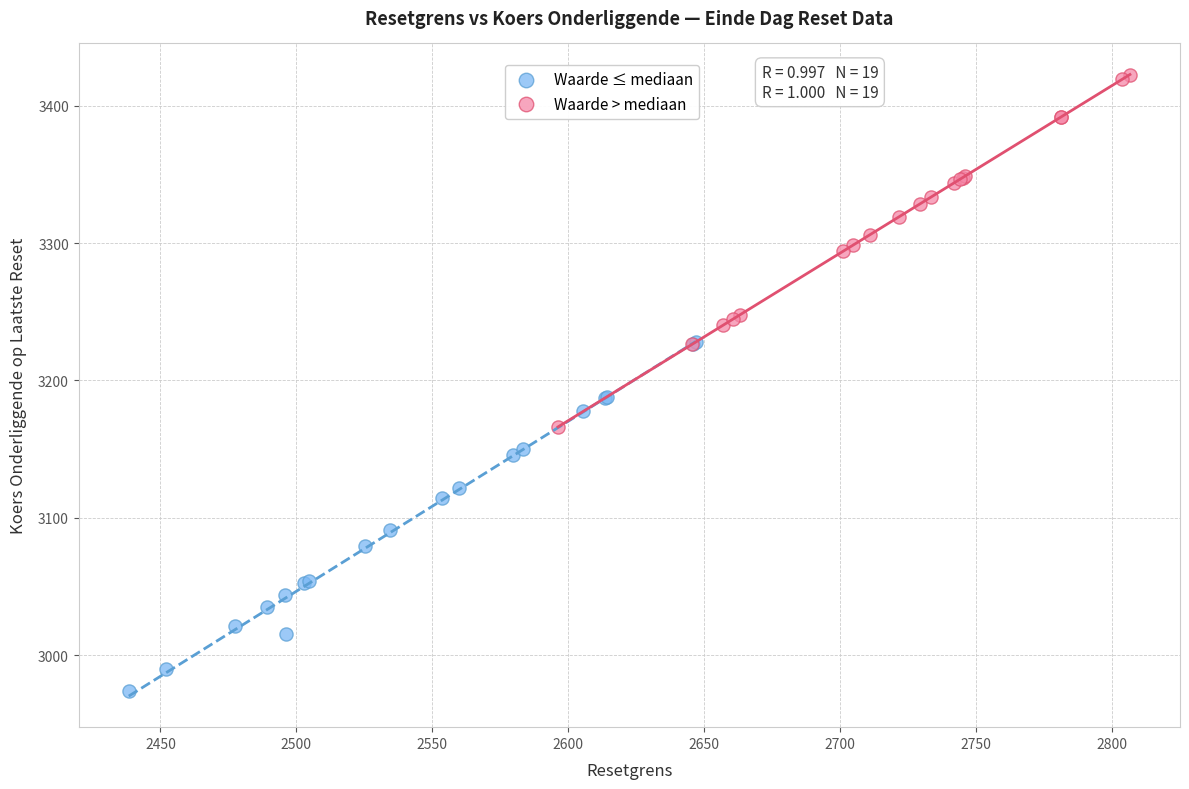

Which series contains the lowest Y value?

Waarde ≤ mediaan